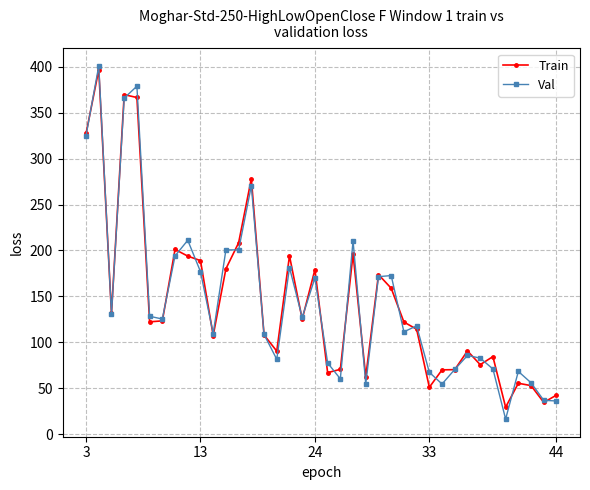

What is the lowest value of the Val series?

16.4